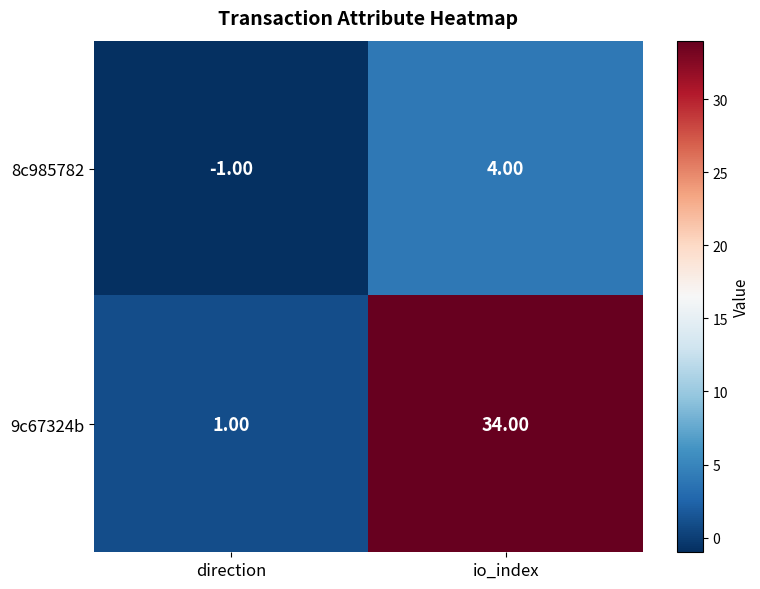

At which label does 8c985782 reach its minimum?

direction